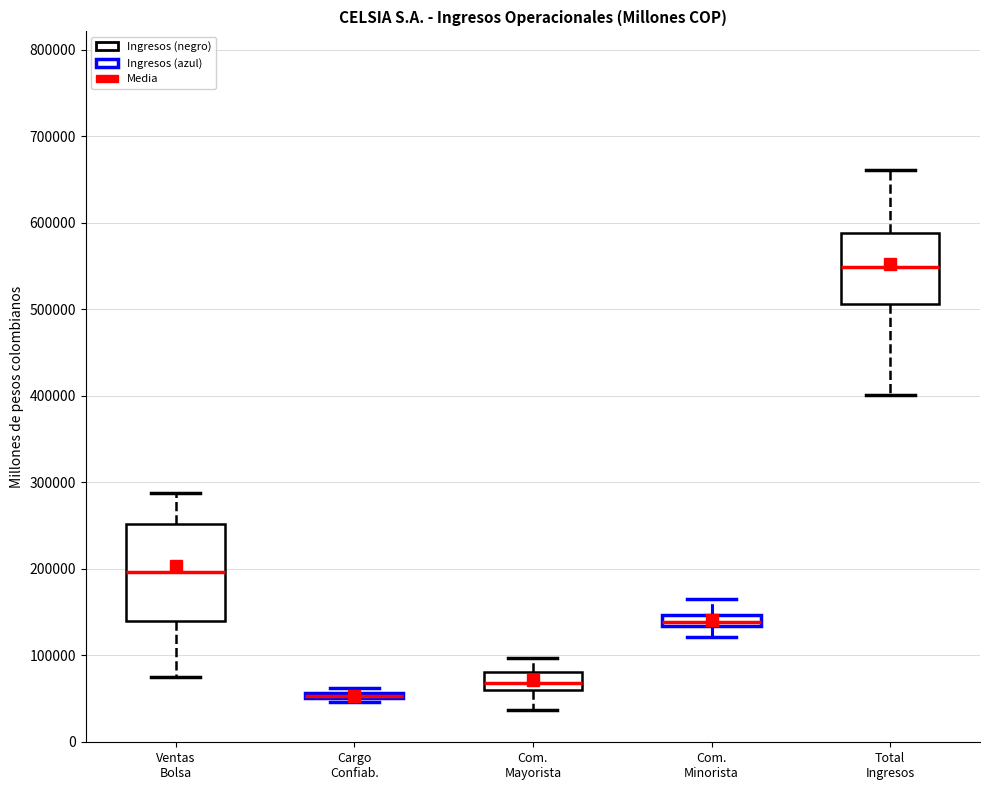

Where does the median line of the box for Com. Mayorista sit on the y-axis? The values are not printed on the chart, so give them approximately, as read against the axis.

70000